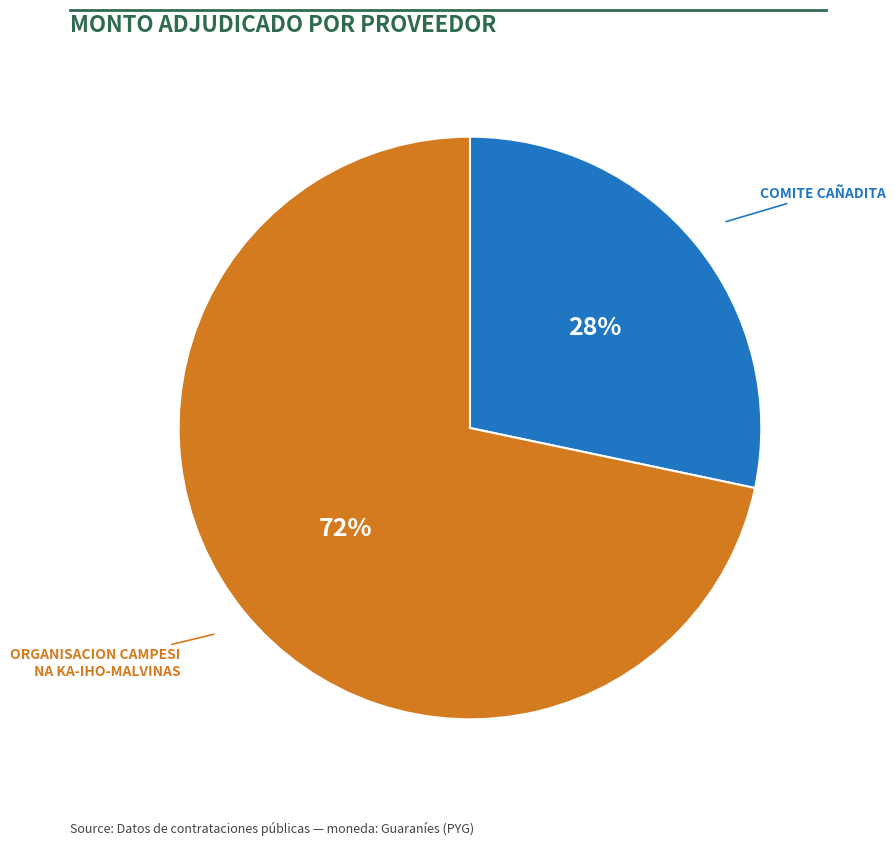

How many slices are in this pie chart?

2